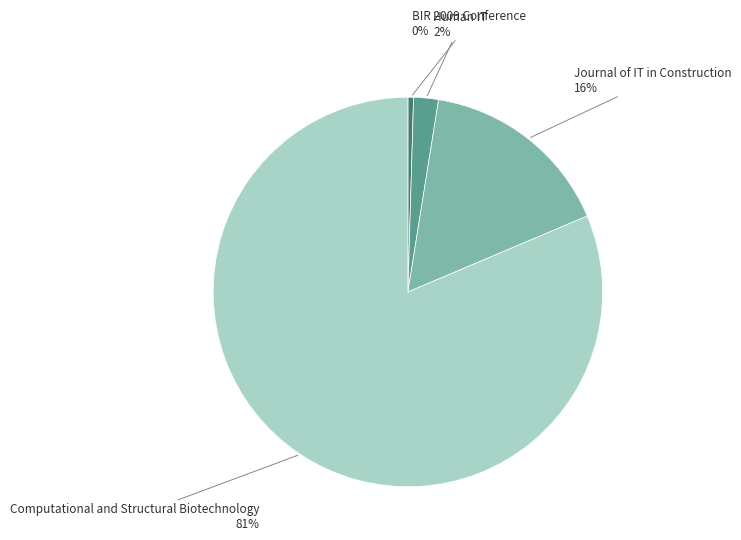

To the nearest percent, what is the average slice percentage?

25%